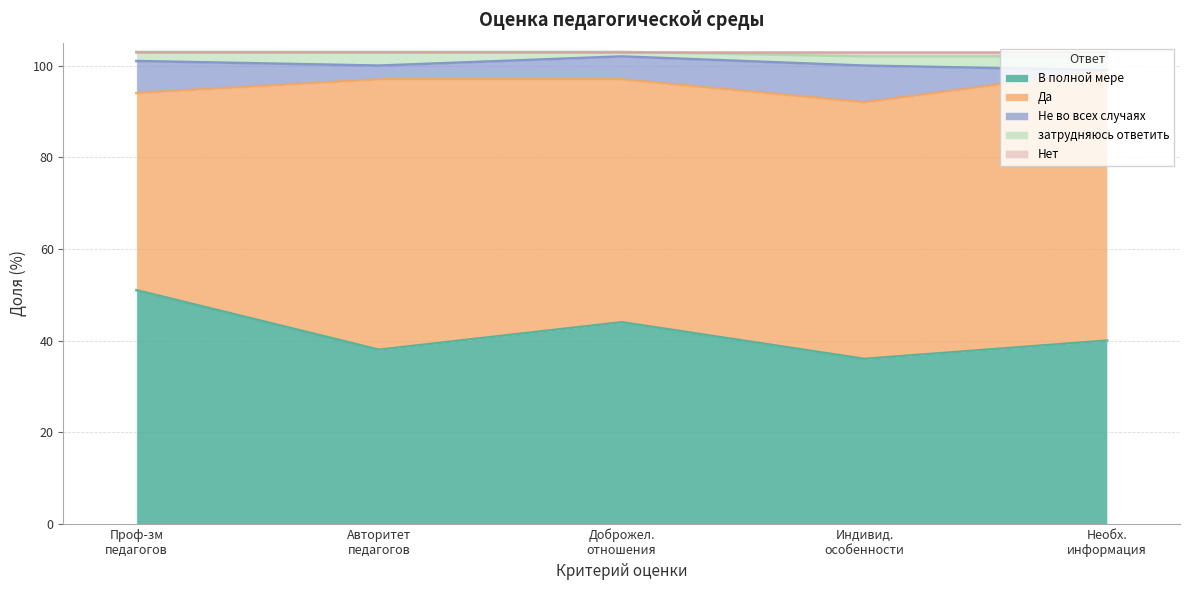

Rank the categories by Не во всех случаях value from lowest to highest.

Уровень необходимой информации, Авторитет педагогов, Стремление к доброжелательным отношениям, Уровень профессионализма педагогов, Учет индивидуальных особенностей ребенка